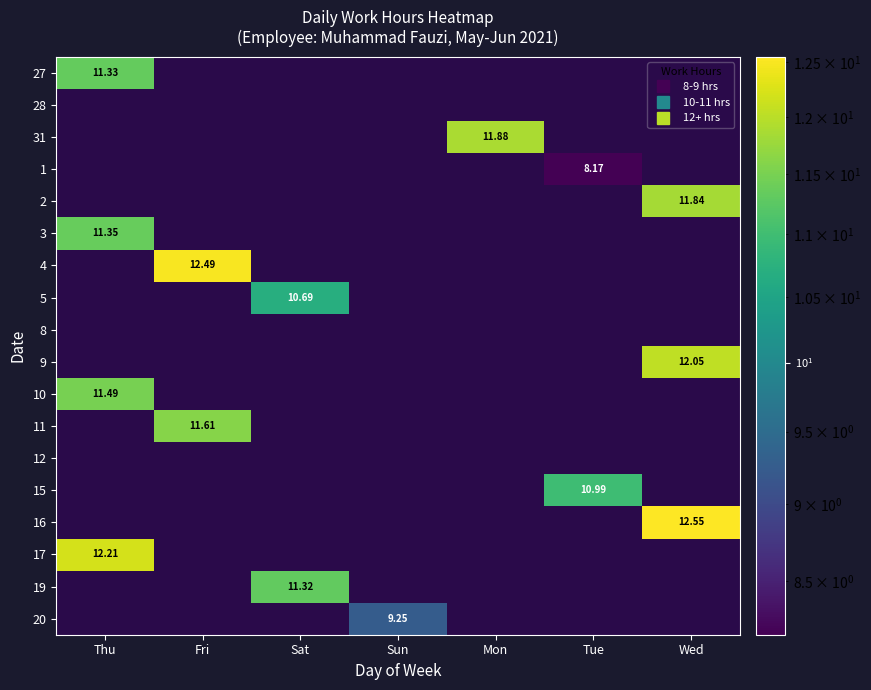

The value of 20 at Thu is 6.5. True or false?

False